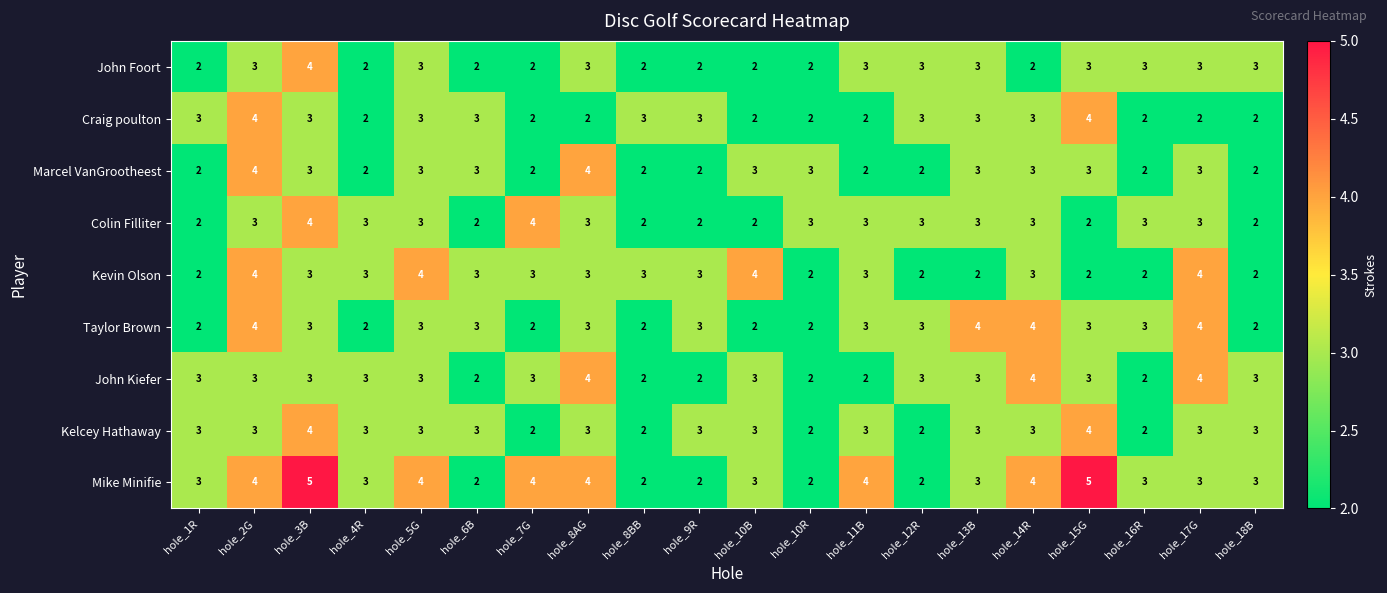

Where does the Taylor Brown series first go above 3?

hole_2G